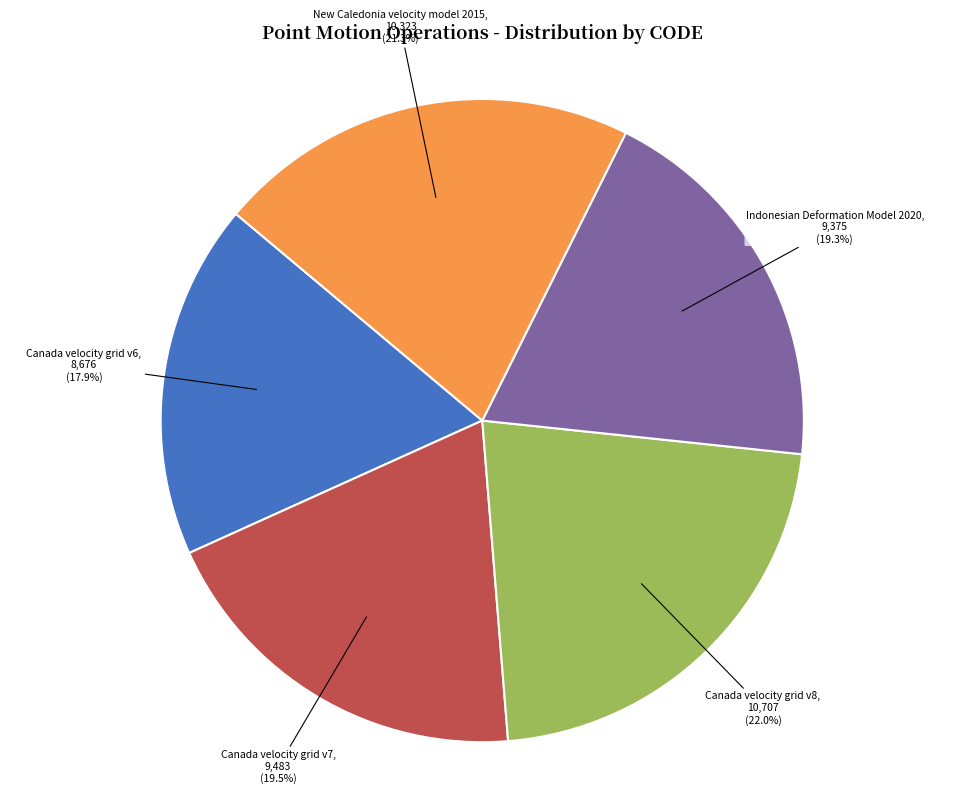

What is the ratio of the value at Canada velocity grid v6, 8,676 (17.9%) to the value at Canada velocity grid v7, 9,483 (19.5%)?

0.9